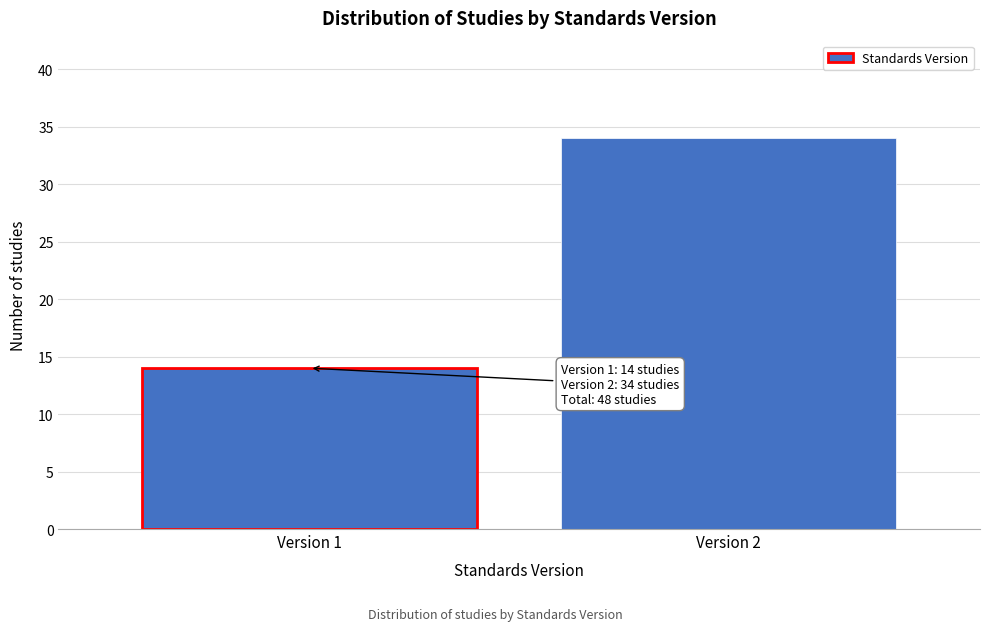

Reading left to right, transcribe all the data shown in this chart.

14	34